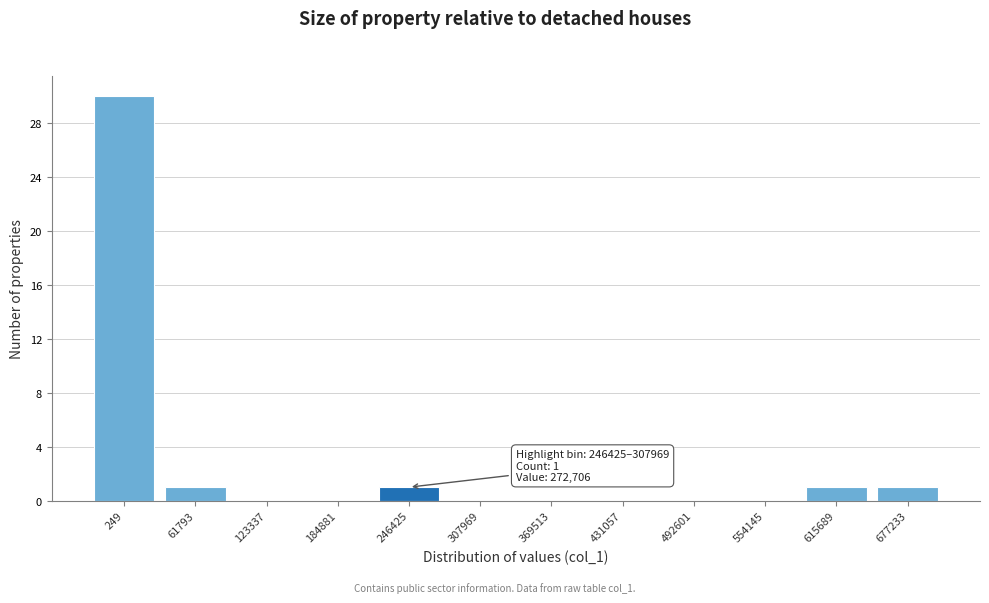

Reading left to right, extract all data points from this chart.

249=30	61793=1	123337=0	184881=0	246425=1	307969=0	369513=0	431057=0	492601=0	554145=0	615689=1	677233=1